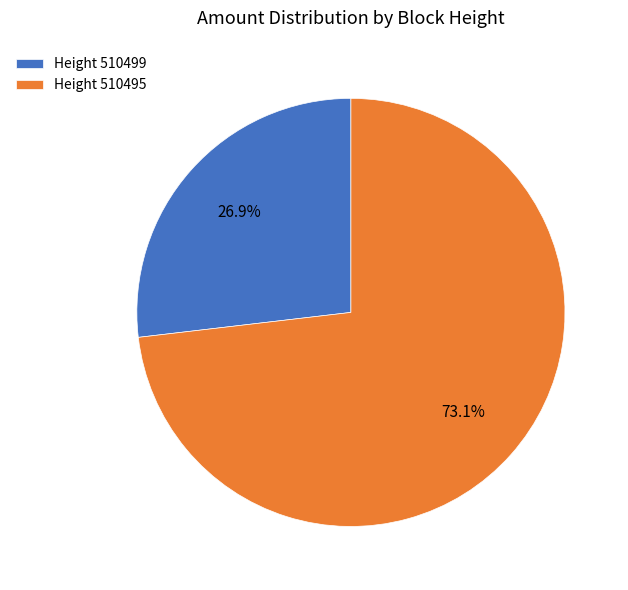

Which category has the biggest portion of the pie?

Height 510495